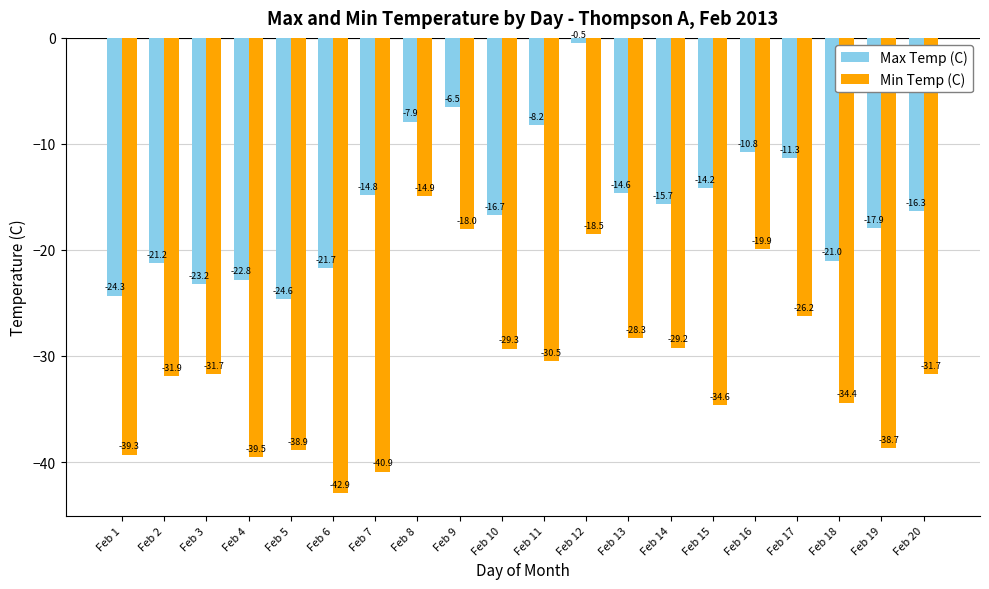

How many values in the Min Temp (C) series exceed -31?

9